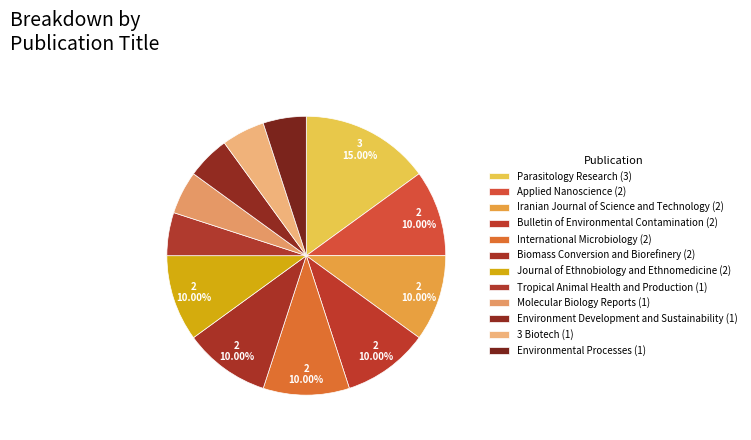

To the nearest percent, what is the average slice percentage?

8%